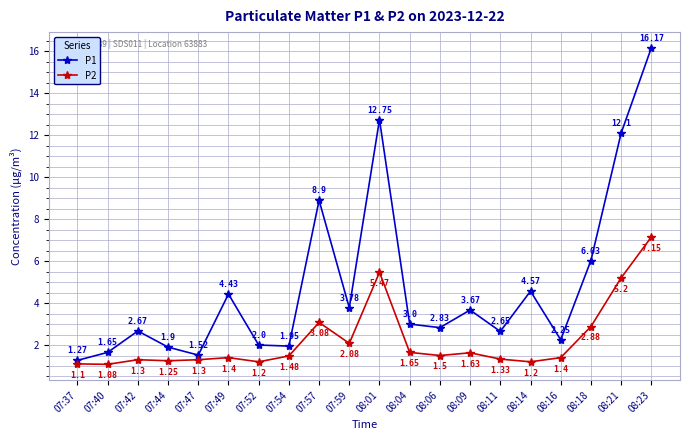

Which label corresponds to the largest value in the chart?

08:23